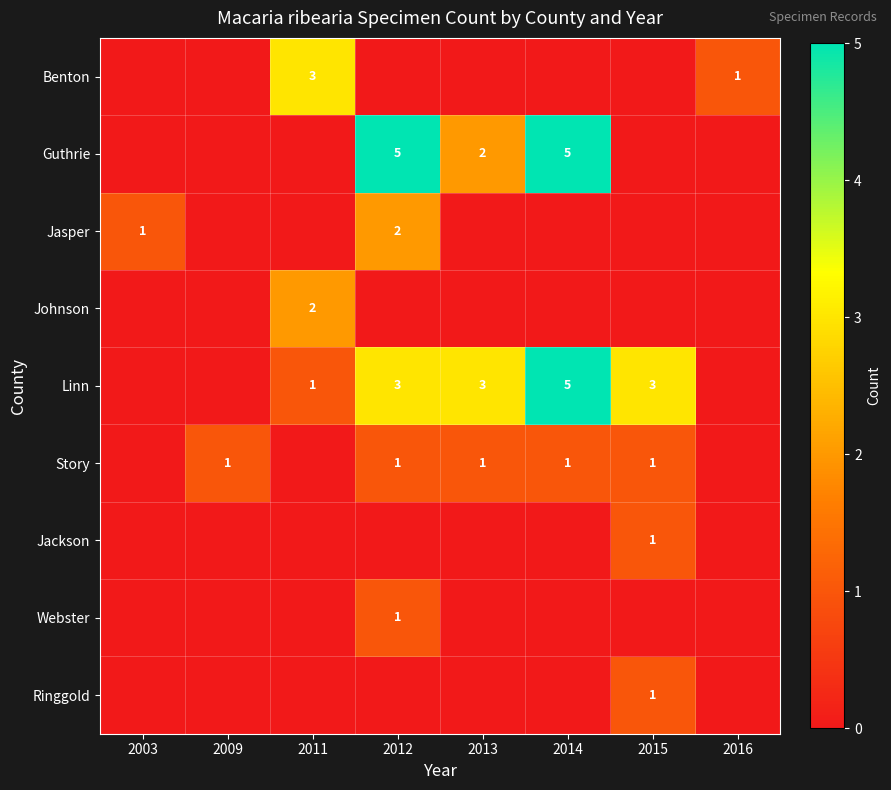

The Benton series shows 1 at 2016. True or false?

True